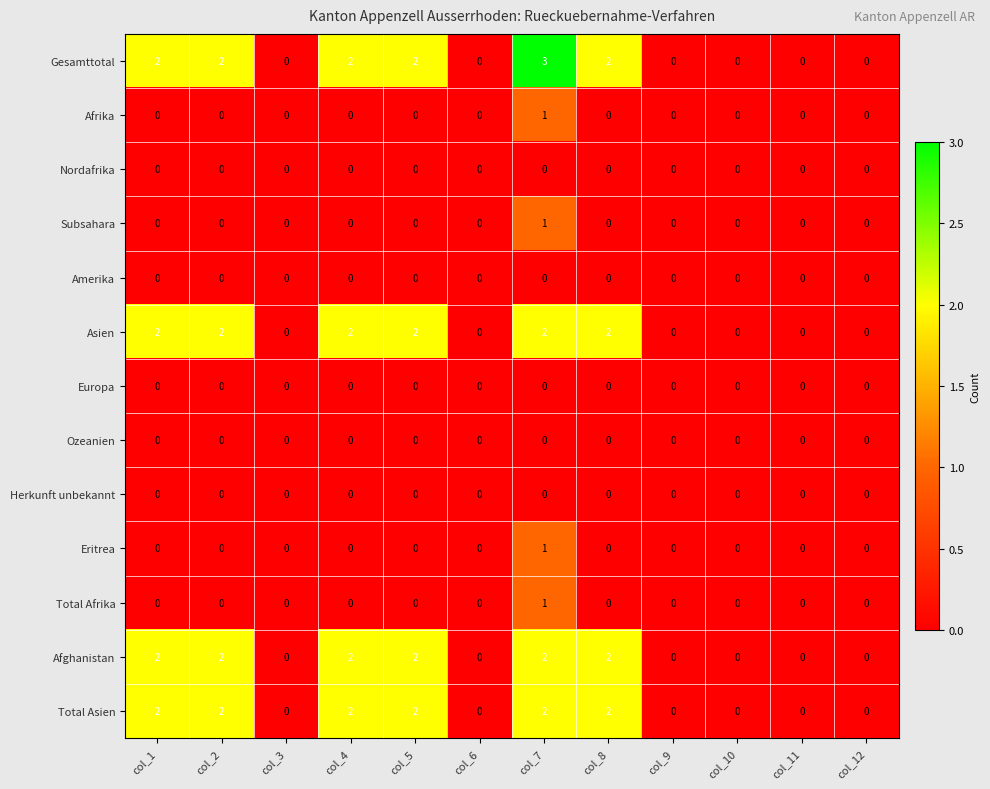

Which series has the widest spread of values?

Gesamttotal